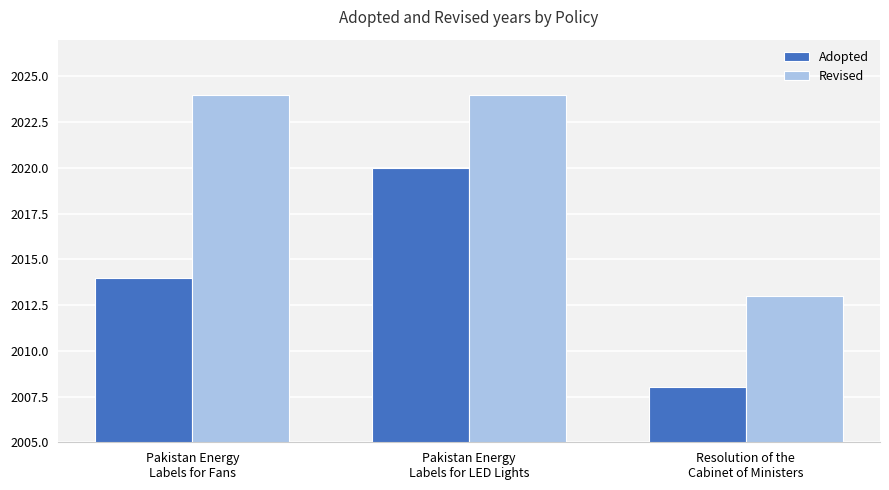

What is the approximate value of Revised at Resolution of the
Cabinet of Ministers, to the nearest 5?

2015